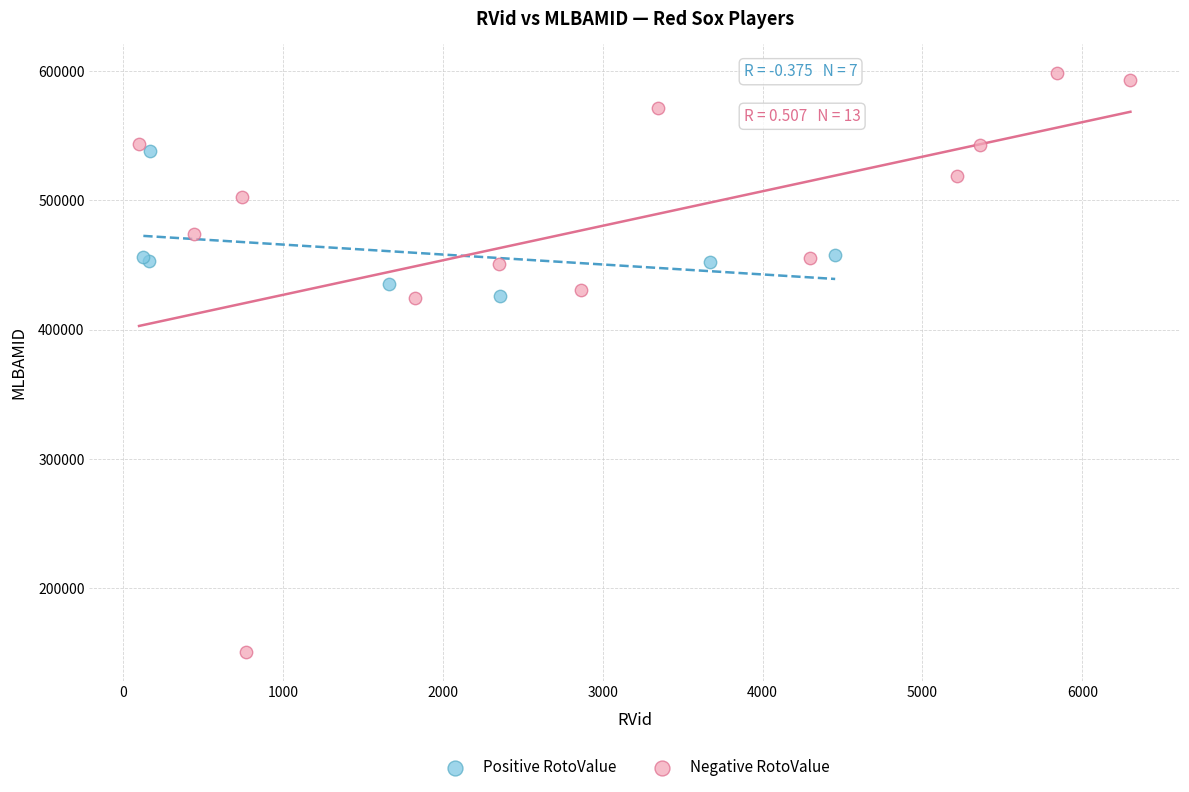

Which series contains the lowest Y value?

Negative RotoValue